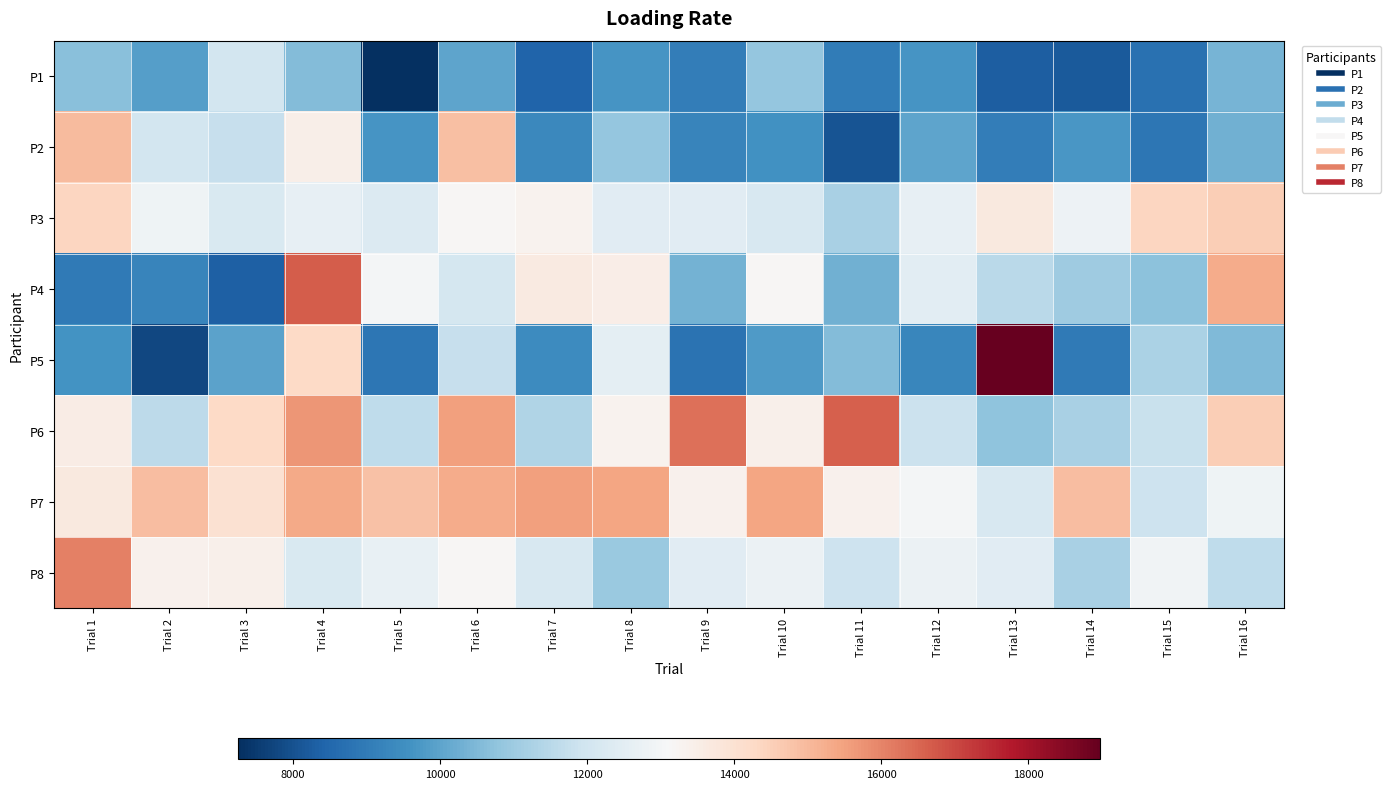

Reading left to right, list all the values displayed in this chart.

P1: Trial 1=10671.9	Trial 2=9874.8	Trial 3=12019.8	Trial 4=10569.8	Trial 5=7252.0	Trial 6=10024.4	Trial 7=8411.7	Trial 8=9670.5	Trial 9=9074.1	Trial 10=10853.1	Trial 11=9008.8	Trial 12=9645.4	Trial 13=8297.6	Trial 14=8184.6	Trial 15=8728.6	Trial 16=10402.2
P2: Trial 1=14982.4	Trial 2=12028.8	Trial 3=11762.4	Trial 4=13437.6	Trial 5=9663.4	Trial 6=14888.5	Trial 7=9327.3	Trial 8=10833.9	Trial 9=9239.7	Trial 10=9568.8	Trial 11=8067.1	Trial 12=10015.4	Trial 13=9043.3	Trial 14=9703.1	Trial 15=8888.9	Trial 16=10300.1
P3: Trial 1=14361.2	Trial 2=12840.8	Trial 3=12219.1	Trial 4=12647.3	Trial 5=12315.4	Trial 6=13179.7	Trial 7=13337.0	Trial 8=12430.8	Trial 9=12450.3	Trial 10=12190.7	Trial 11=11210.4	Trial 12=12619.7	Trial 13=13675.3	Trial 14=12822.2	Trial 15=14364.3	Trial 16=14543.9
P4: Trial 1=8987.4	Trial 2=9244.6	Trial 3=8340.6	Trial 4=16654.2	Trial 5=12997.2	Trial 6=12106.8	Trial 7=13628.0	Trial 8=13521.8	Trial 9=10330.2	Trial 10=13197.4	Trial 11=10295.3	Trial 12=12515.9	Trial 13=11554.3	Trial 14=11053.3	Trial 15=10702.5	Trial 16=15311.4
P5: Trial 1=9602.2	Trial 2=7783.9	Trial 3=9996.8	Trial 4=14260.5	Trial 5=8868.0	Trial 6=11783.9	Trial 7=9404.9	Trial 8=12527.9	Trial 9=8763.8	Trial 10=9806.6	Trial 11=10589.5	Trial 12=9303.7	Trial 13=18977.4	Trial 14=8991.1	Trial 15=11273.4	Trial 16=10546.6
P6: Trial 1=13539.3	Trial 2=11587.5	Trial 3=14270.4	Trial 4=15700.9	Trial 5=11606.8	Trial 6=15502.7	Trial 7=11374.0	Trial 8=13335.1	Trial 9=16365.2	Trial 10=13419.3	Trial 11=16631.2	Trial 12=11853.5	Trial 13=10734.2	Trial 14=11209.6	Trial 15=11823.3	Trial 16=14563.0
P7: Trial 1=13709.6	Trial 2=14937.0	Trial 3=13996.2	Trial 4=15325.7	Trial 5=14821.4	Trial 6=15267.7	Trial 7=15539.6	Trial 8=15442.8	Trial 9=13361.7	Trial 10=15419.0	Trial 11=13369.4	Trial 12=12982.6	Trial 13=12157.5	Trial 14=14922.2	Trial 15=11922.2	Trial 16=12873.9
P8: Trial 1=16055.7	Trial 2=13375.3	Trial 3=13407.2	Trial 4=12229.0	Trial 5=12693.4	Trial 6=13176.9	Trial 7=12196.0	Trial 8=10949.3	Trial 9=12473.1	Trial 10=12749.0	Trial 11=11912.5	Trial 12=12783.4	Trial 13=12444.6	Trial 14=11199.0	Trial 15=12902.8	Trial 16=11605.9